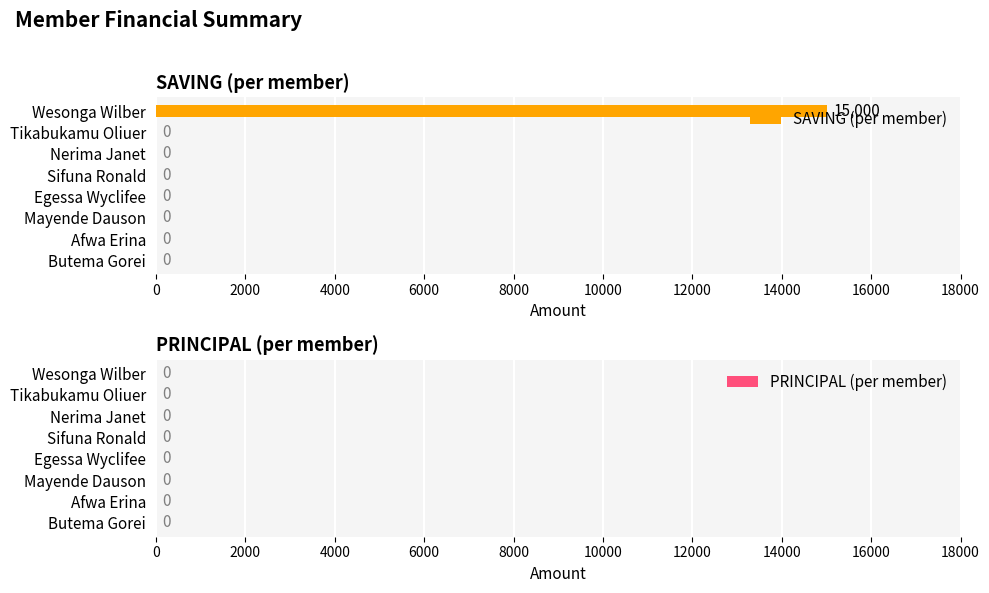

The value at Wesonga Wilber is 24598. True or false?

False